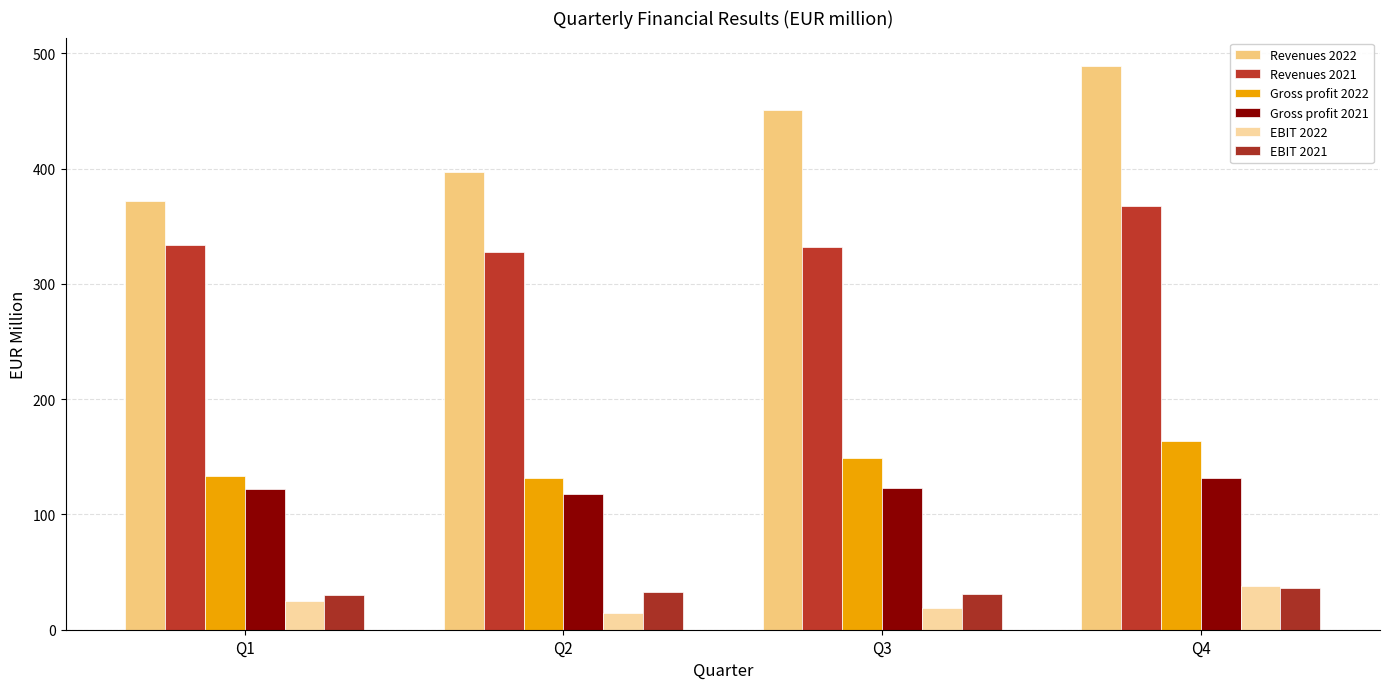

Which label corresponds to the largest value in the chart?

Q4